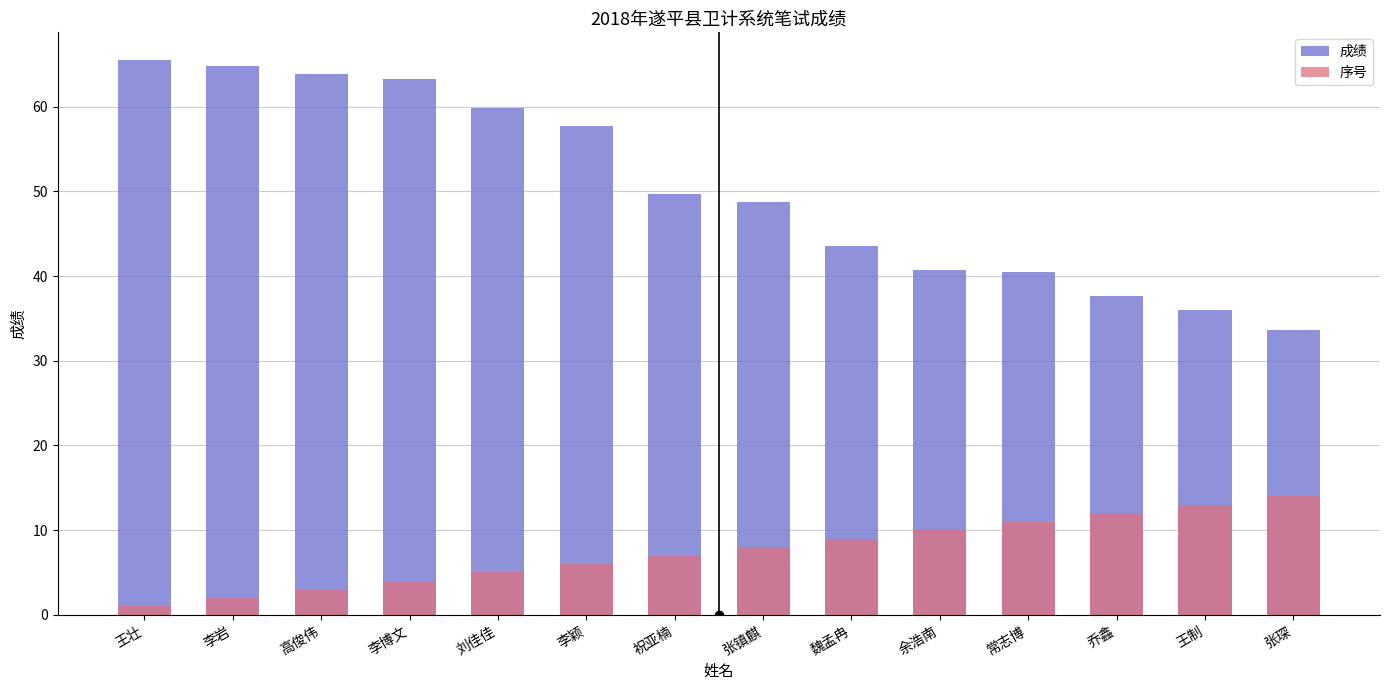

How many data points in 序号 are above 8?

6